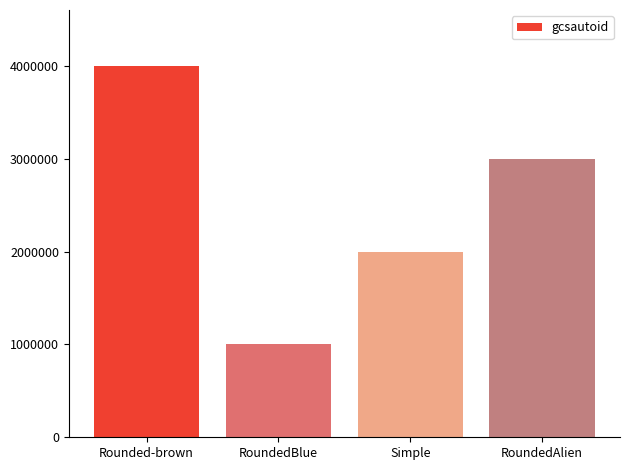

How many values are between 2000000 and 4000000?

3